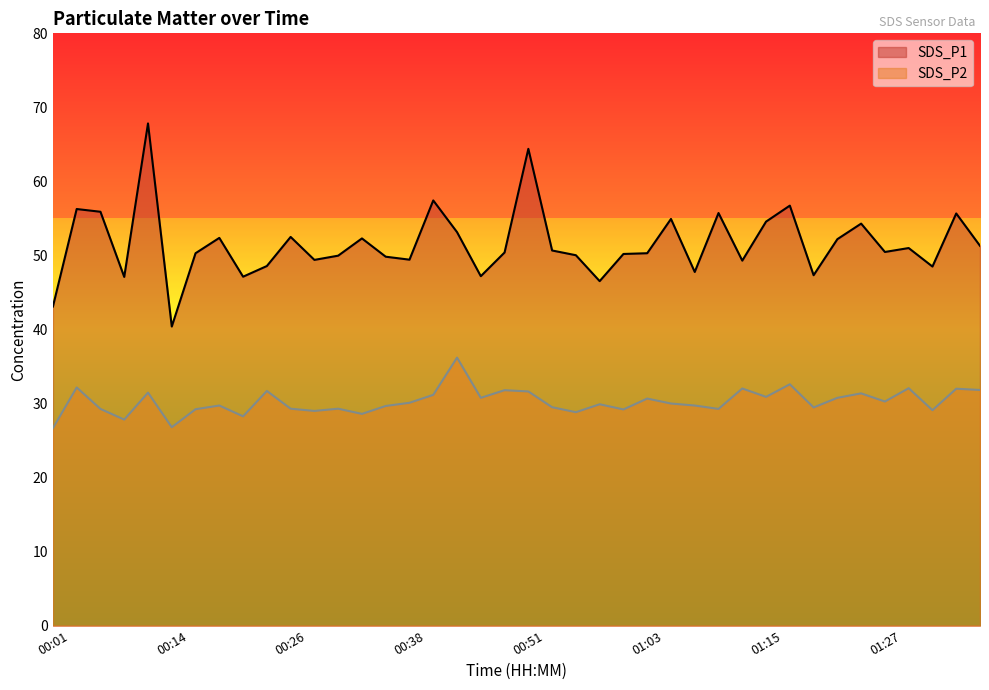

At which label does SDS_P2 reach its peak?

00:43